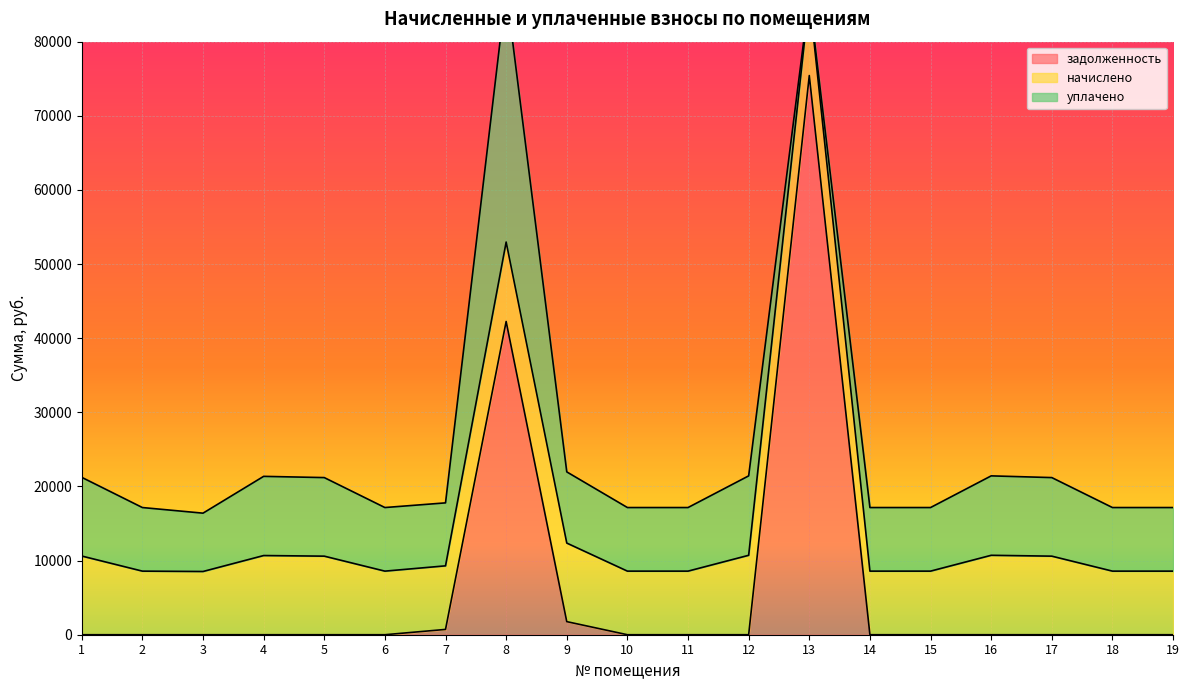

At which label is задолженность closest to 37715?

8